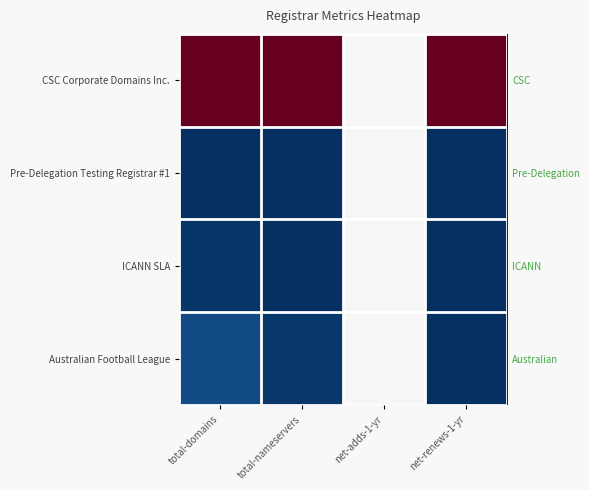

The Australian Football League series shows 0.5 at net-adds-1-yr. True or false?

True